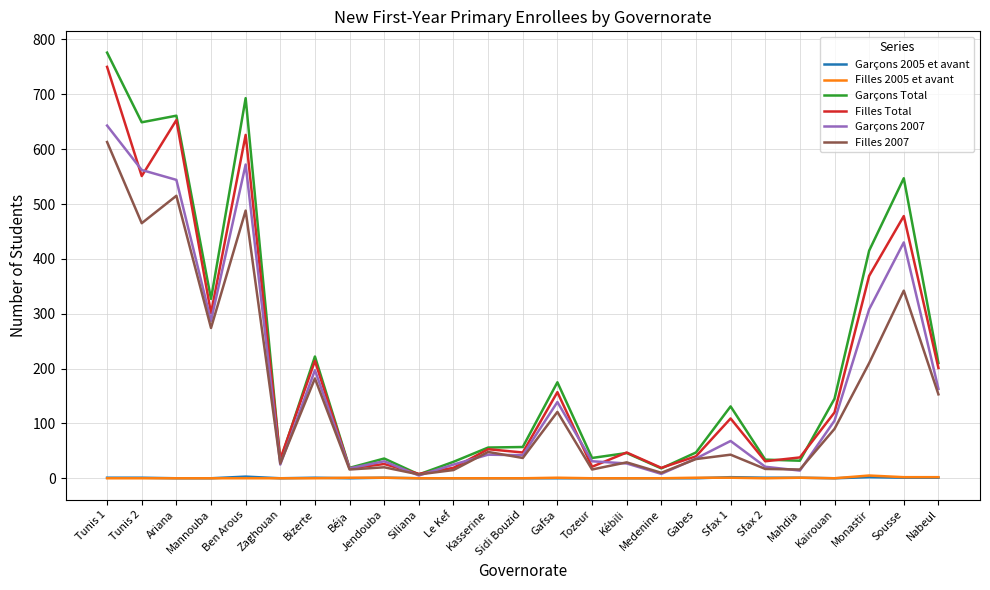

Which series has the largest range (max minus min)?

Garçons Total